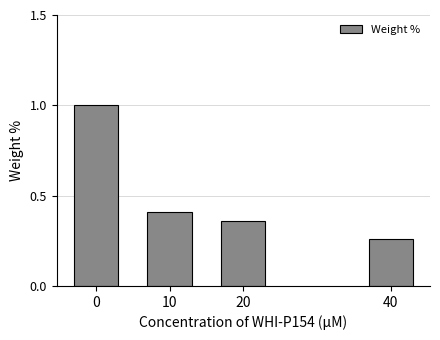

What is the greatest value displayed?

1.0